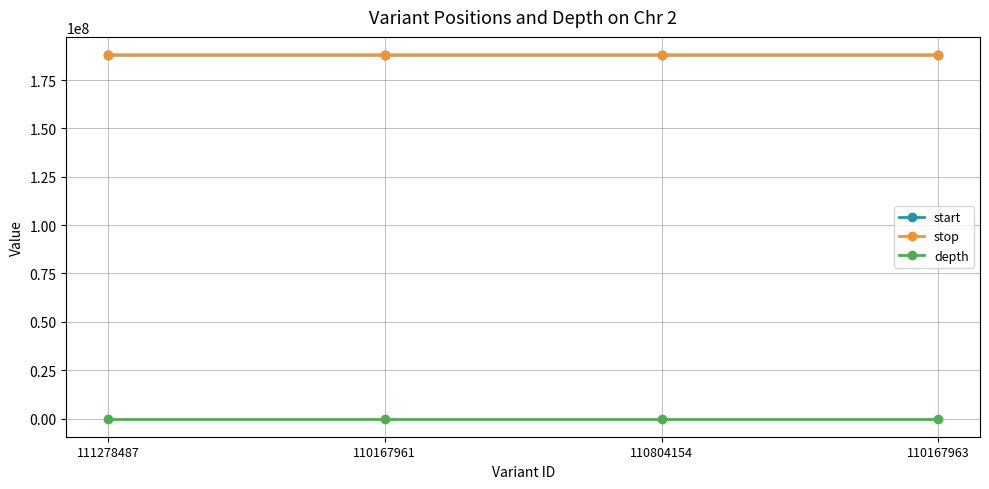

How many interior local valleys does the depth series have?

1